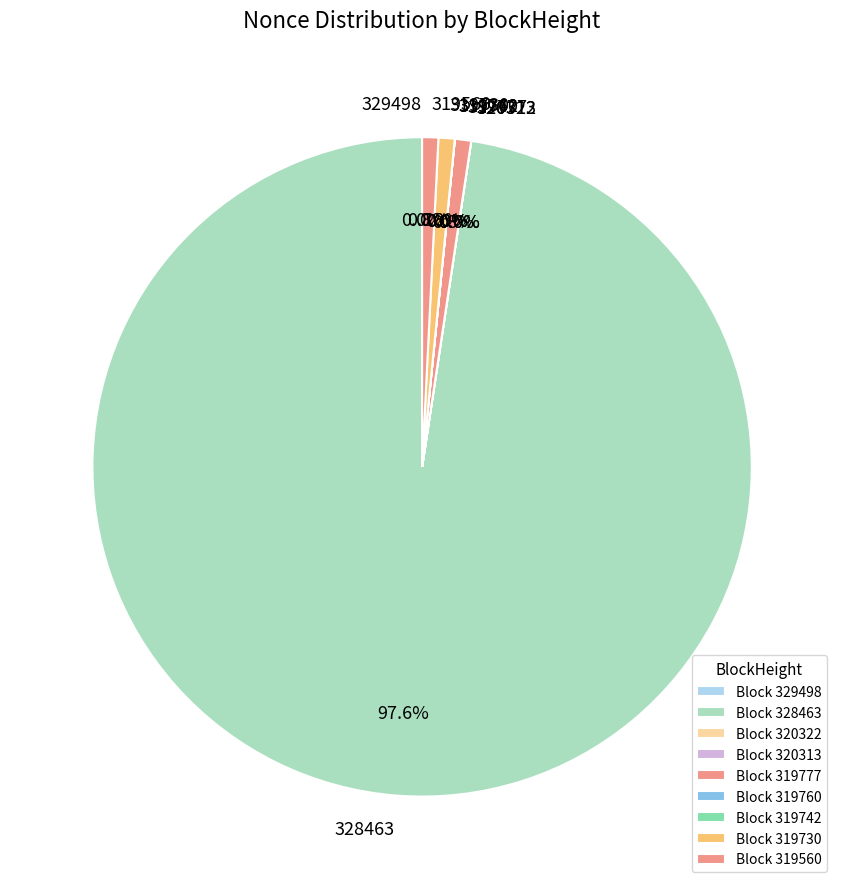

Which category has the biggest portion of the pie?

328463